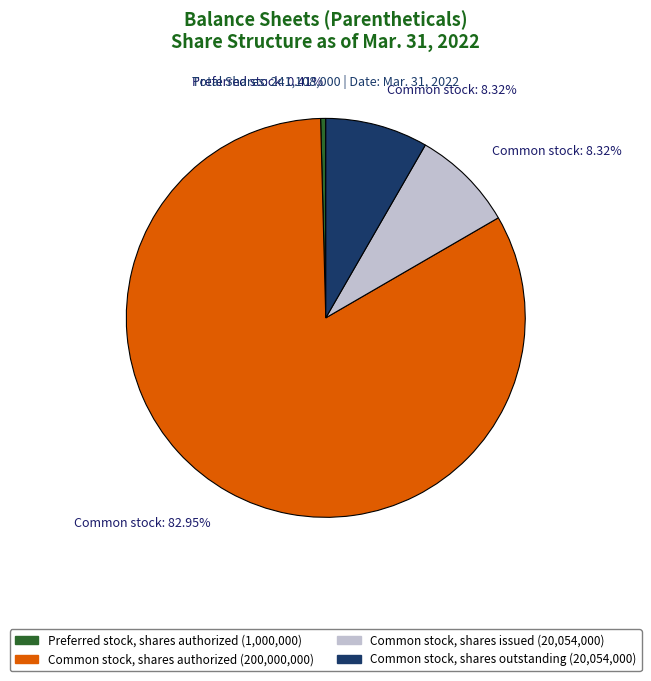

Is there a majority slice in this chart?

Yes